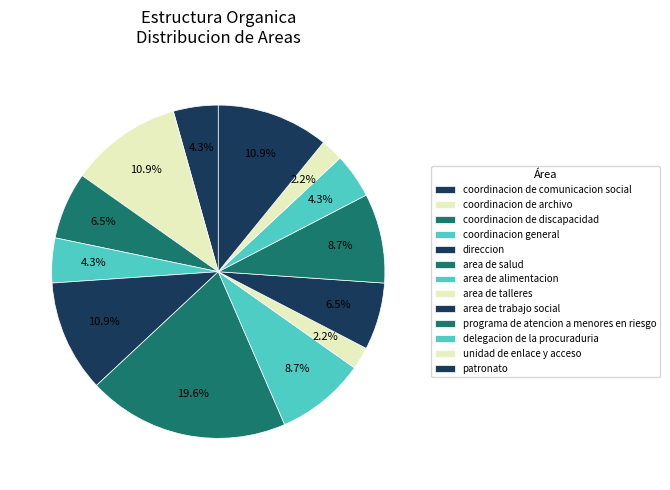

True or false: area de trabajo social accounts for 1% of the total.

False